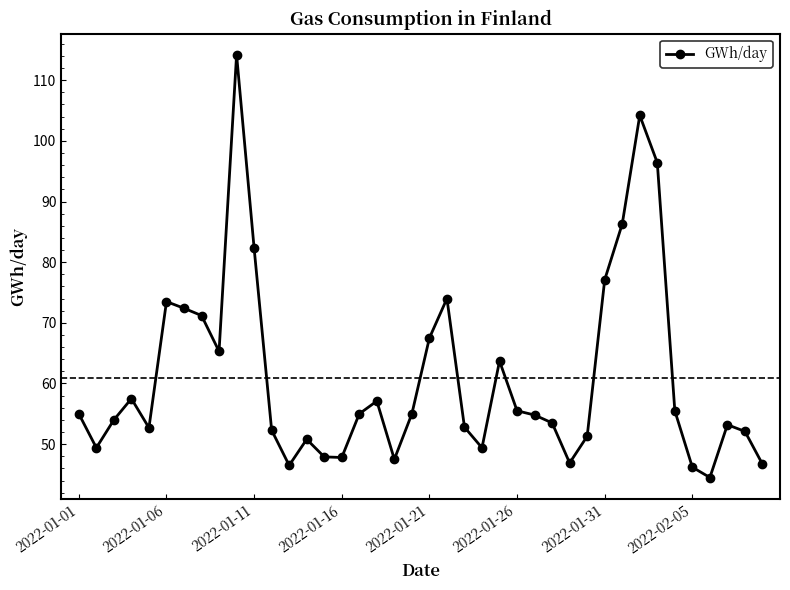

What is the smallest value displayed?

44.5